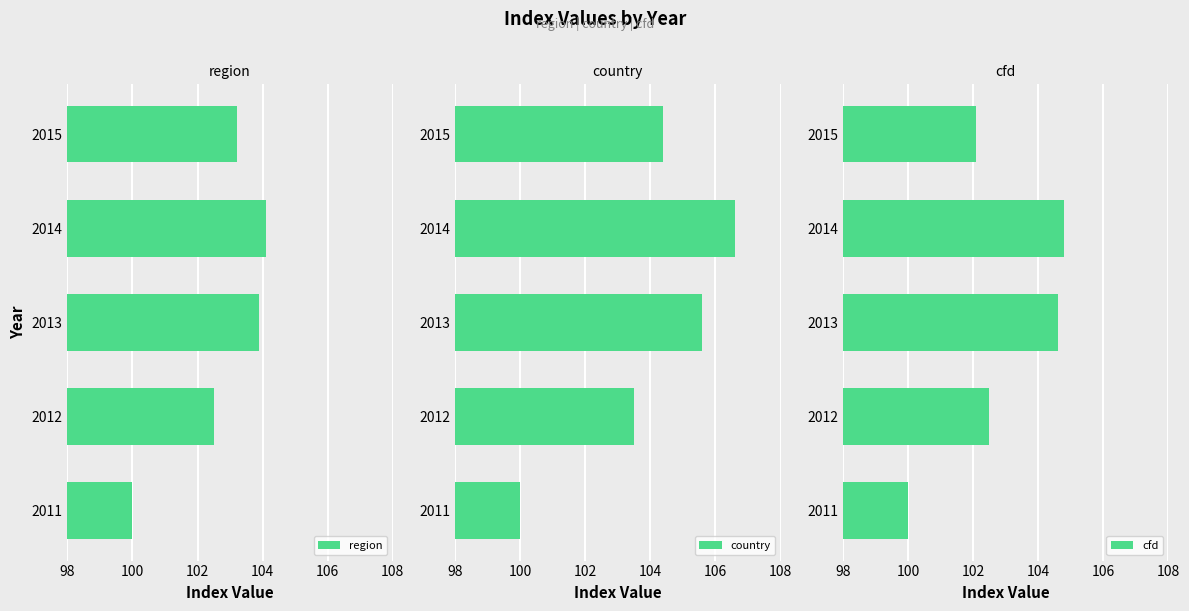

Which series has the largest range (max minus min)?

country